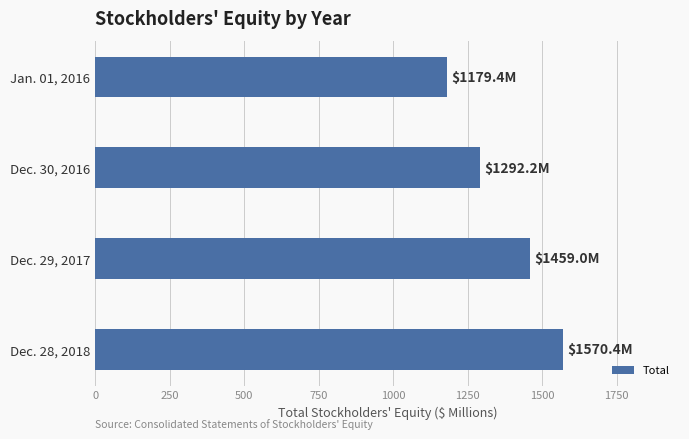

What is the ratio of the value at Dec. 29, 2017 to the value at Jan. 01, 2016?

1.2